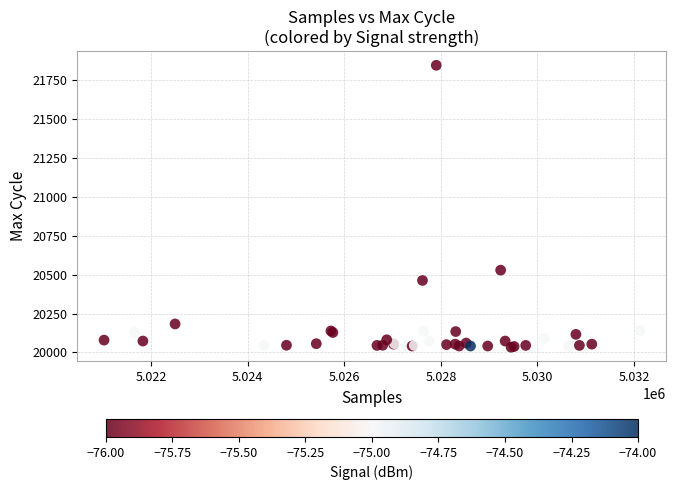

What Y value in the scatter plot is closest to 20940?

20529